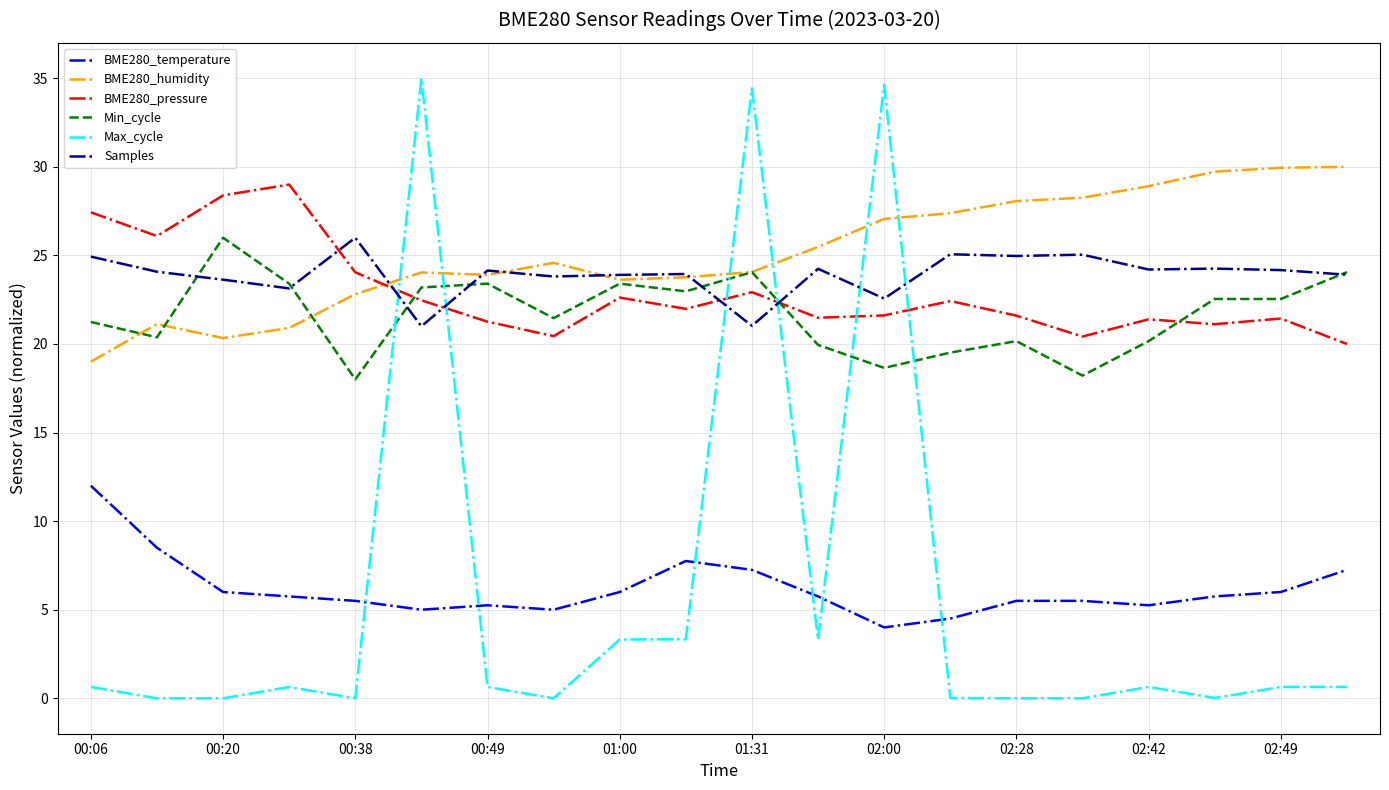

What is the greatest value displayed?

35.0